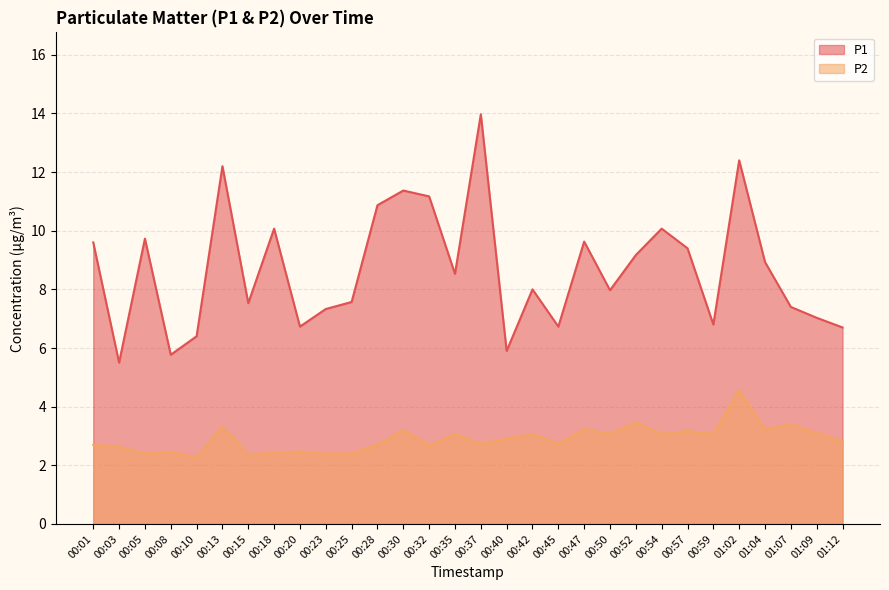

What is the total value across all series at 00:10?

8.7